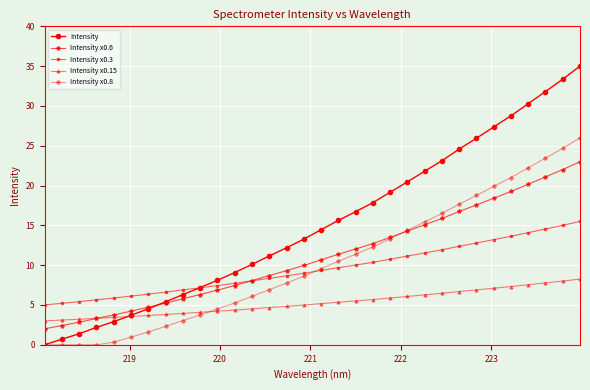

How many data points in Intensity x0.8 are above 9?

16